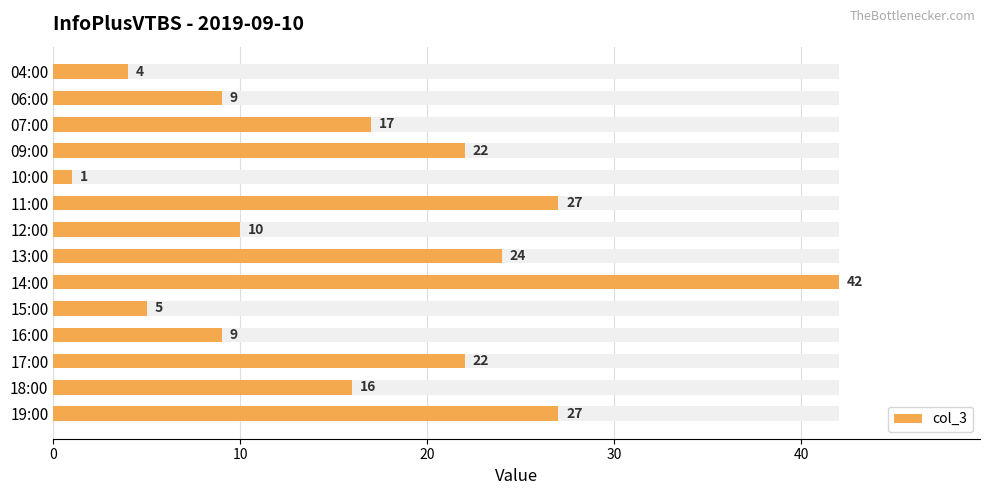

The value at 04:00 is 1. True or false?

False